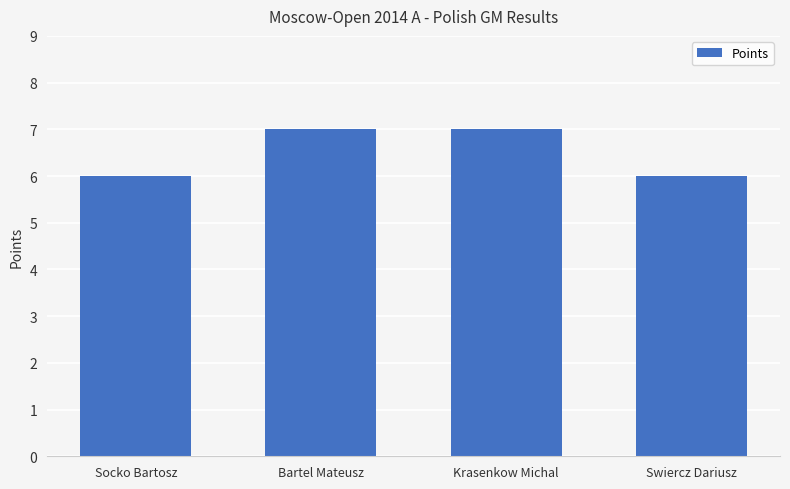

Count the number of data series in this chart.

1